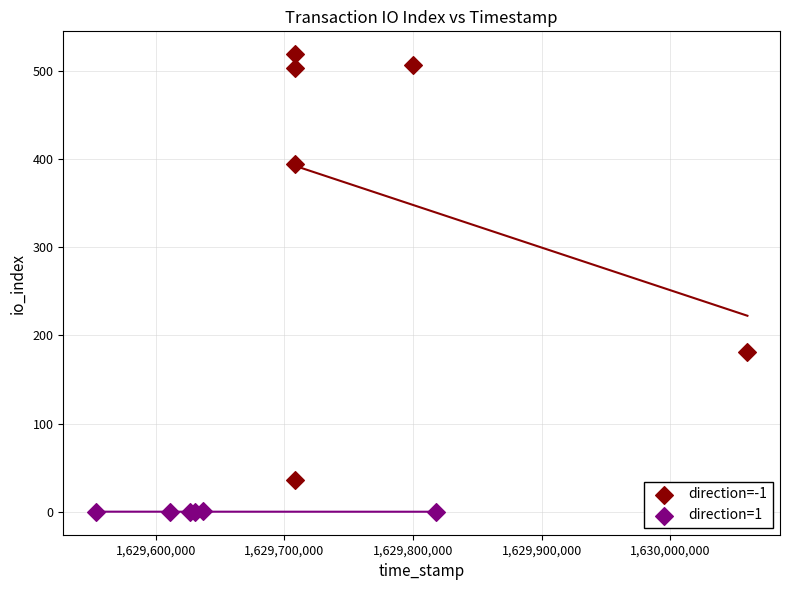

Which series has the widest spread of Y values?

direction=-1